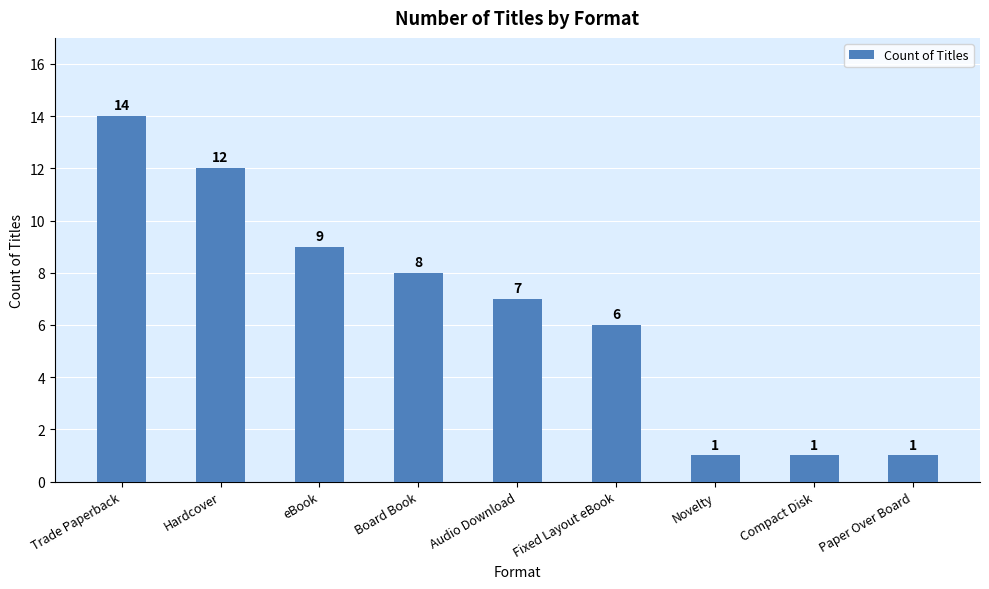

What is the value of the 1st bar from the left?

14